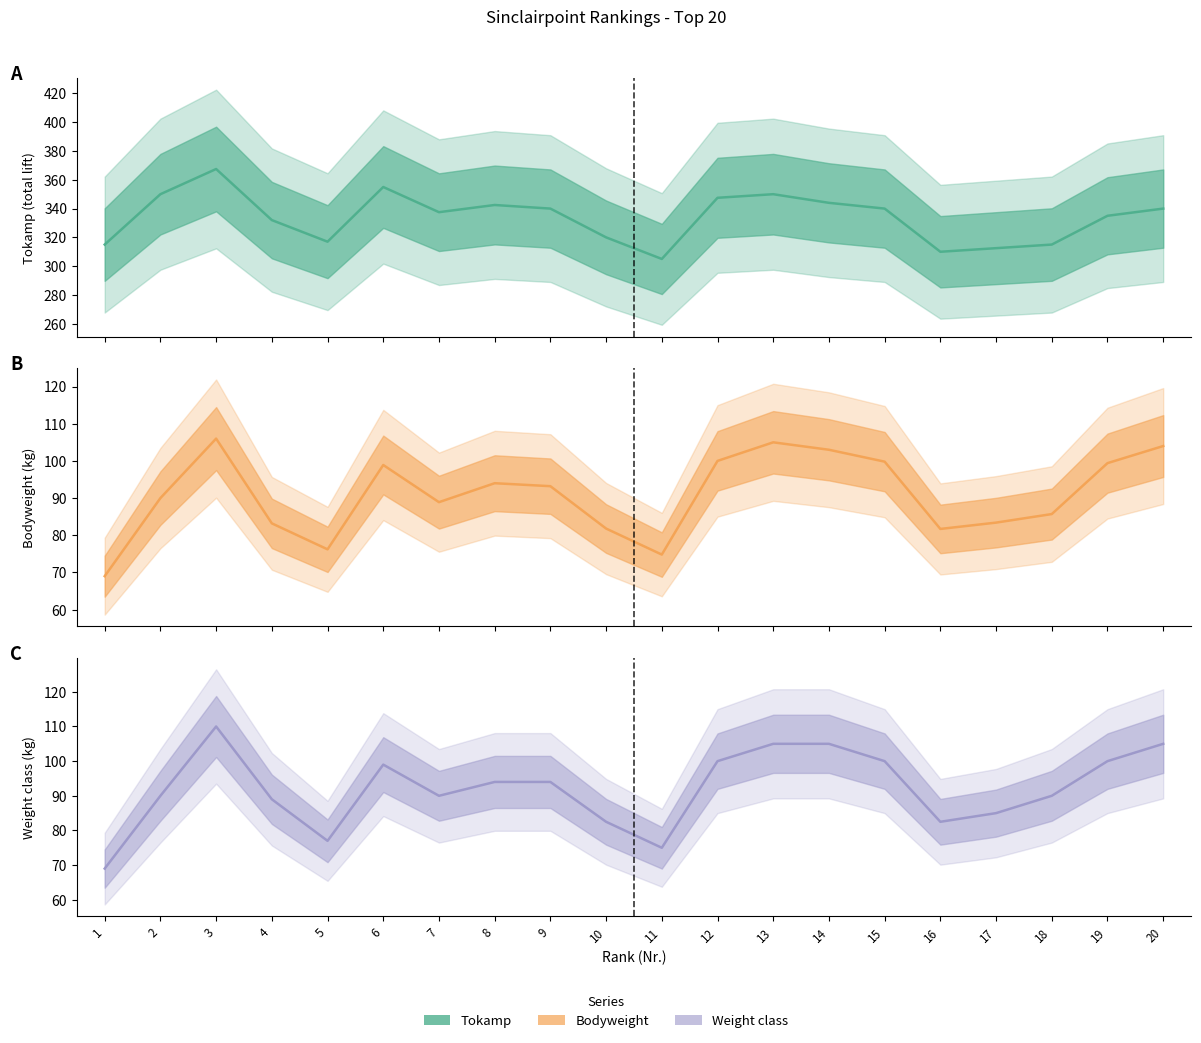

What is the sum of all Klasse values?

1842.0